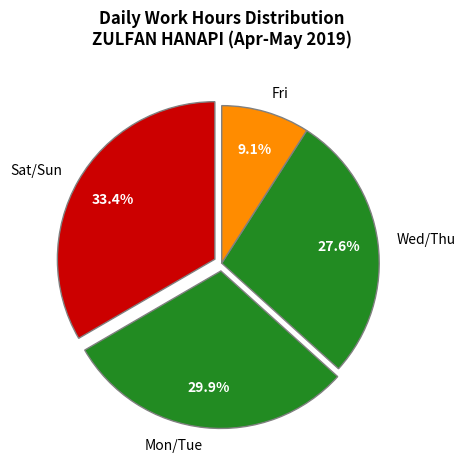

Which has a higher value, Fri or Mon/Tue?

Mon/Tue